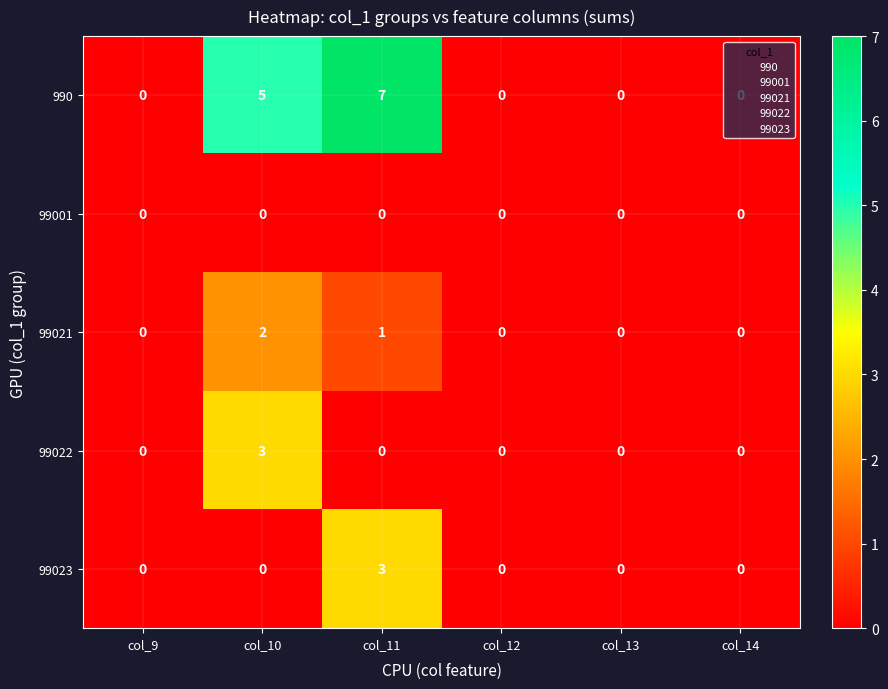

Which series has the largest range (max minus min)?

990